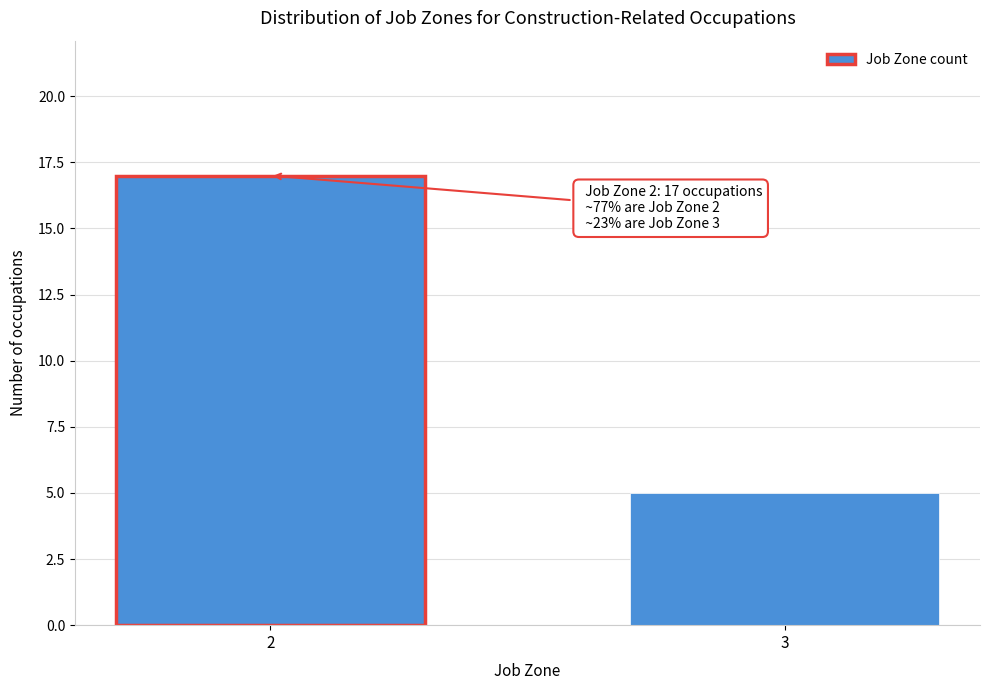

Reading right to left, extract all data points from this chart.

5	17